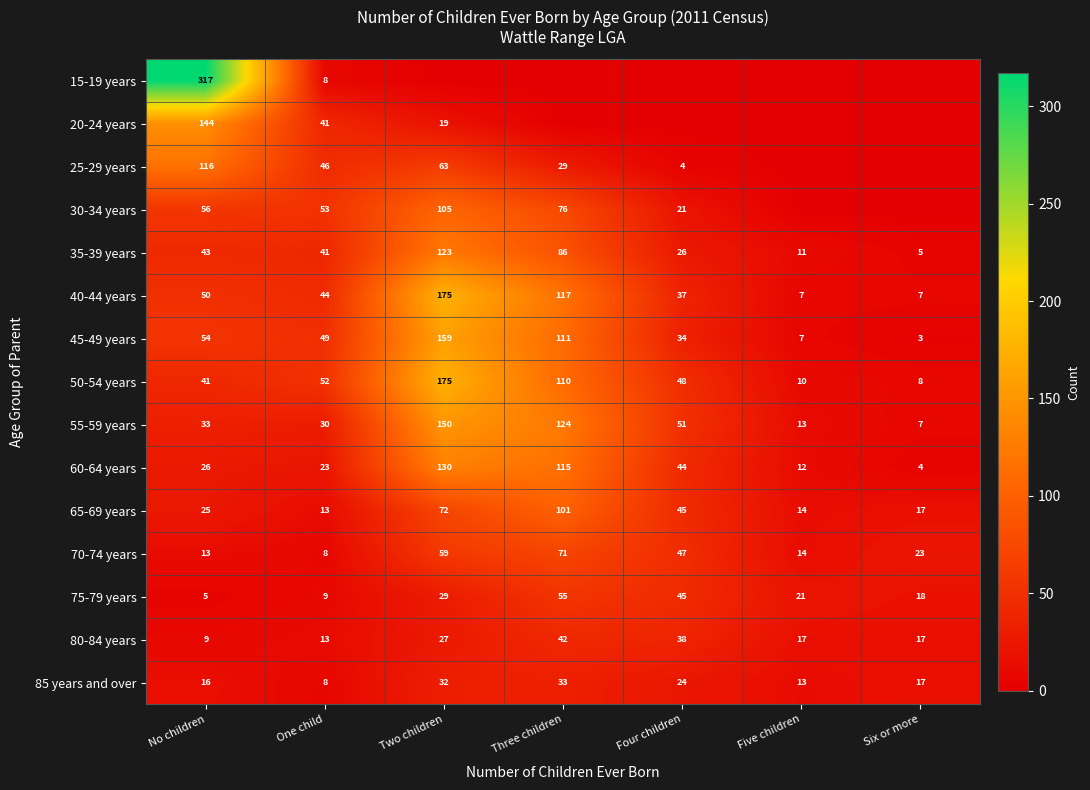

What is the maximum value shown in the chart?

317